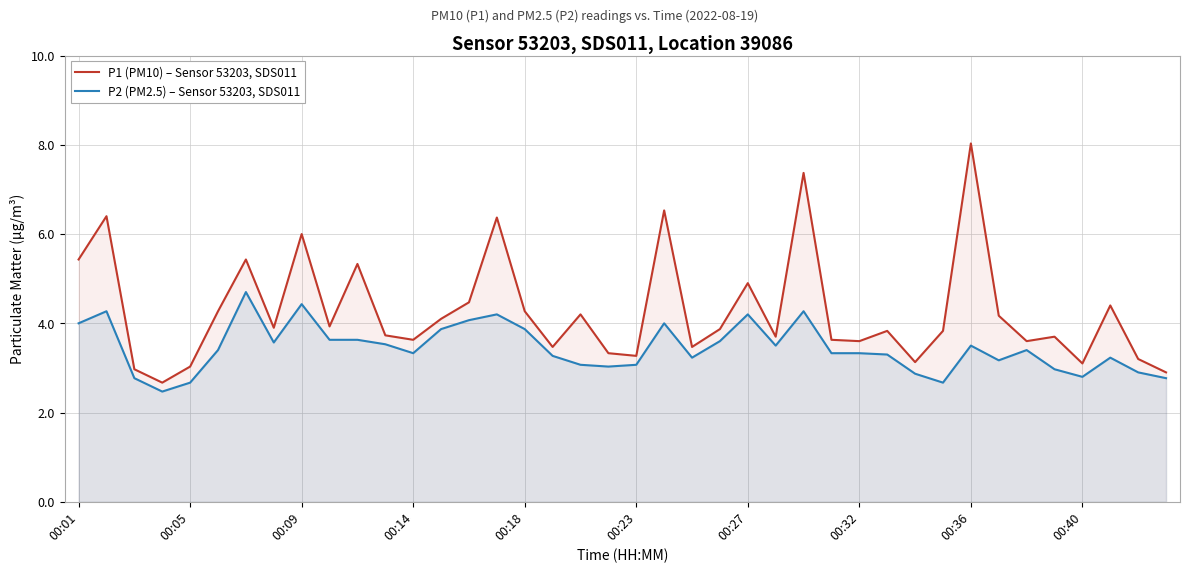

What is the difference between the maximum and second lowest values in the P1 (PM10) – Sensor 53203, SDS011 series?

5.1